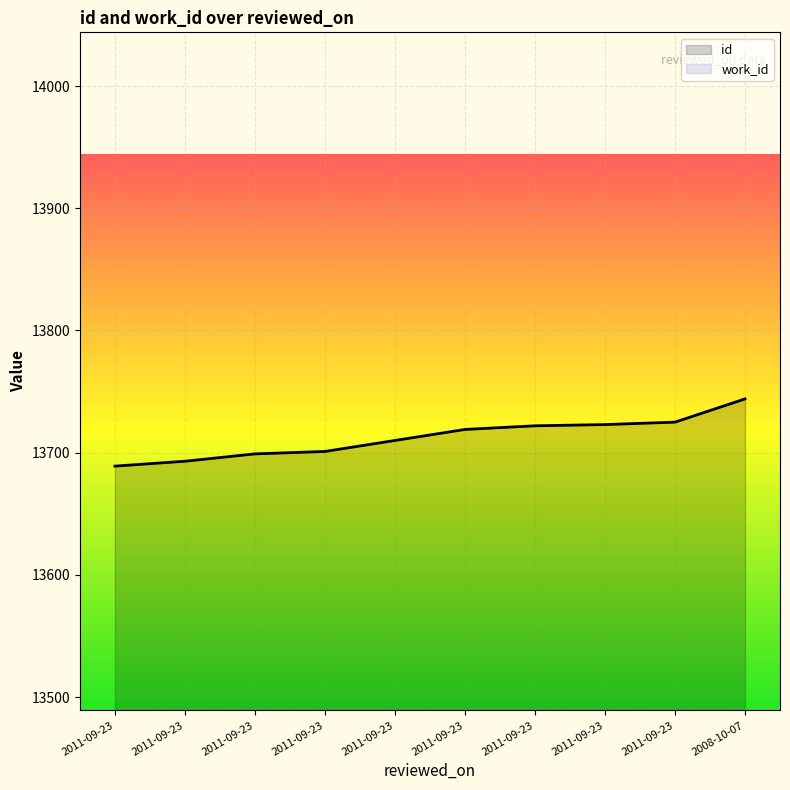

Which series has the largest range (max minus min)?

id